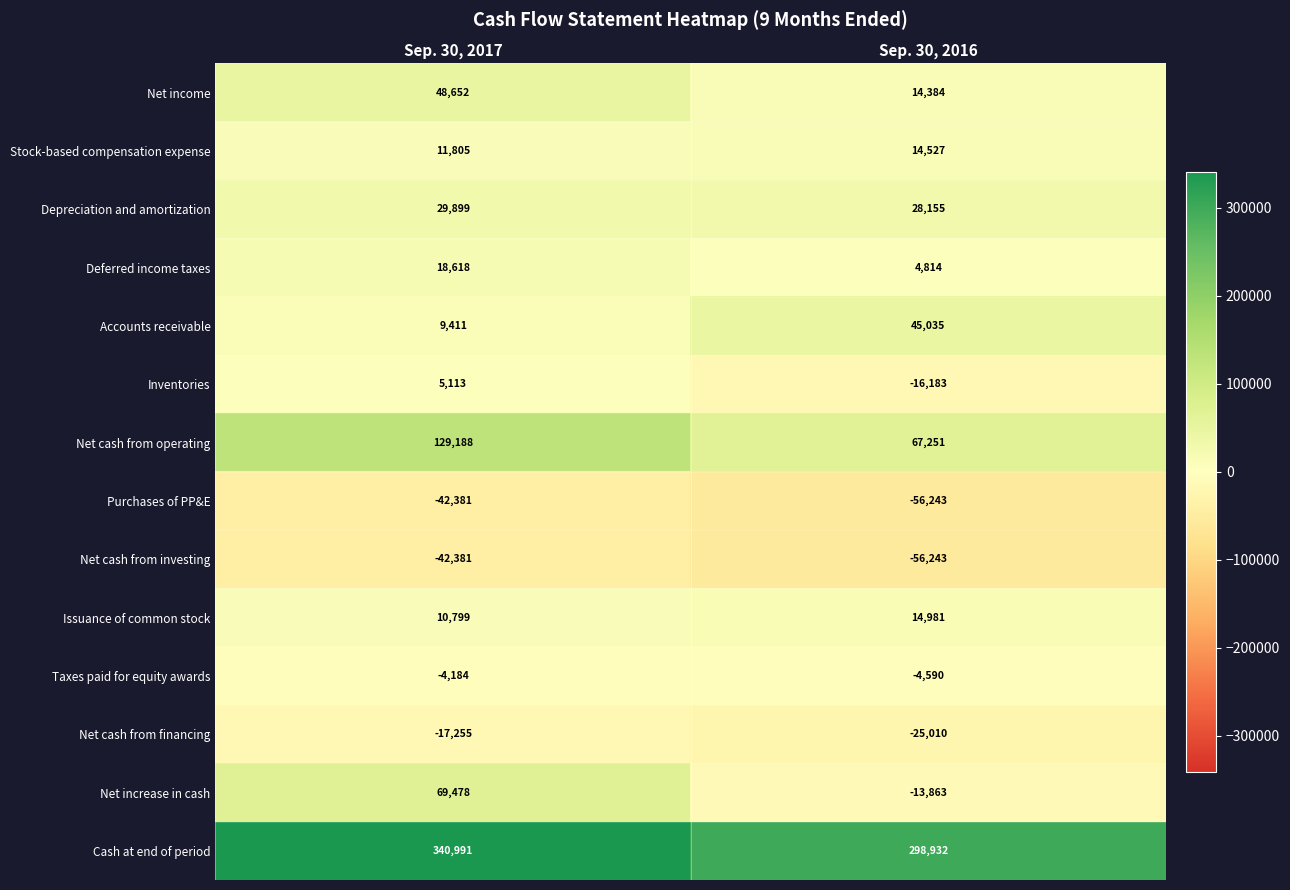

What value does the Net income series have at Sep. 30, 2017, to the nearest 10?

48650